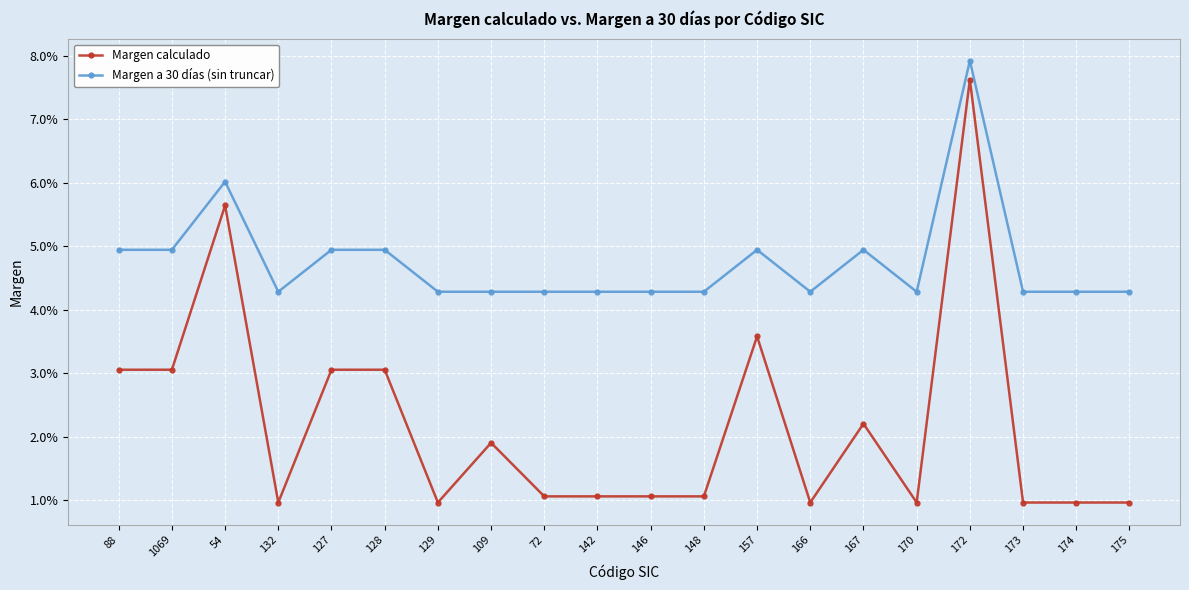

Is this an area chart (filled region under the line)?

No